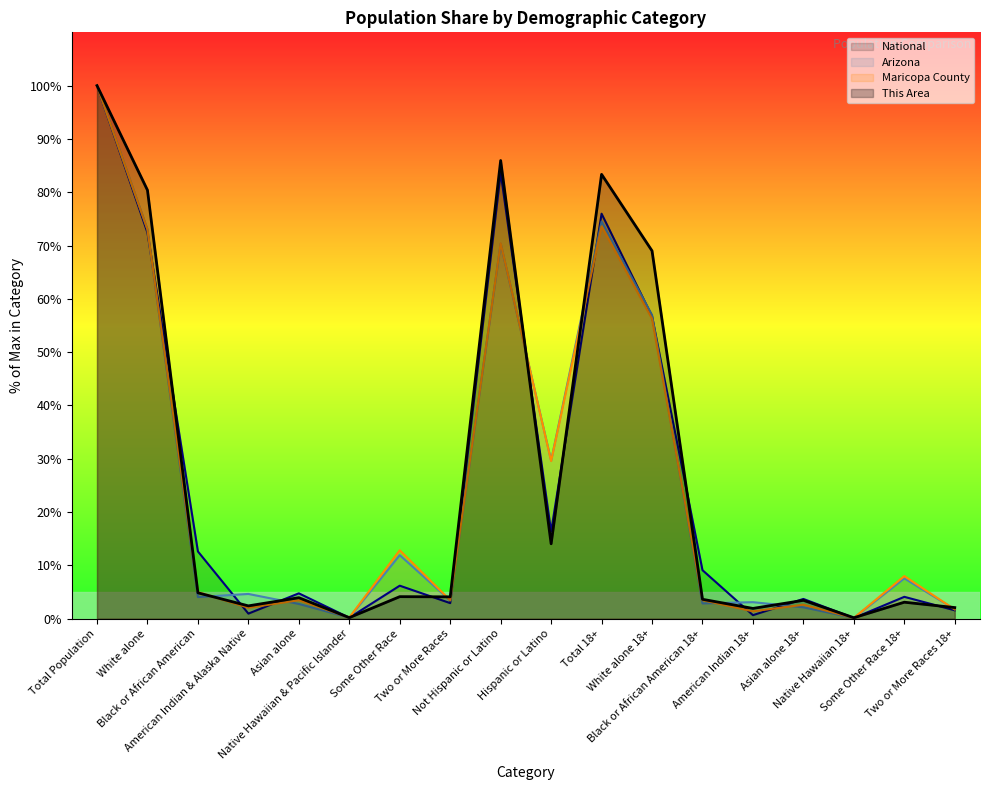

How many data points in Maricopa County are less than 4?

9